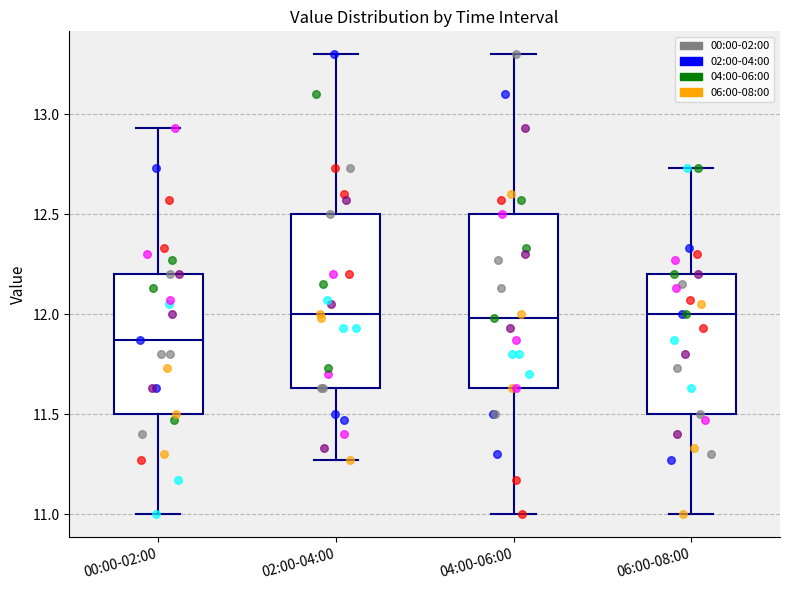

Reading left to right, transcribe this box plot: for each box, give where its median line is, the range the box spans, and where its two whiskers end, as read against the y-axis. The values are not printed on the chart, so give them approximately, as read against the axis.

00:00-02:00: median 11.85, box 11.50 to 12.20, whiskers 11.00 to 12.95
02:00-04:00: median 12.00, box 11.65 to 12.50, whiskers 11.25 to 13.30
04:00-06:00: median 12.00, box 11.65 to 12.50, whiskers 11.00 to 13.30
06:00-08:00: median 12.00, box 11.50 to 12.20, whiskers 11.00 to 12.75